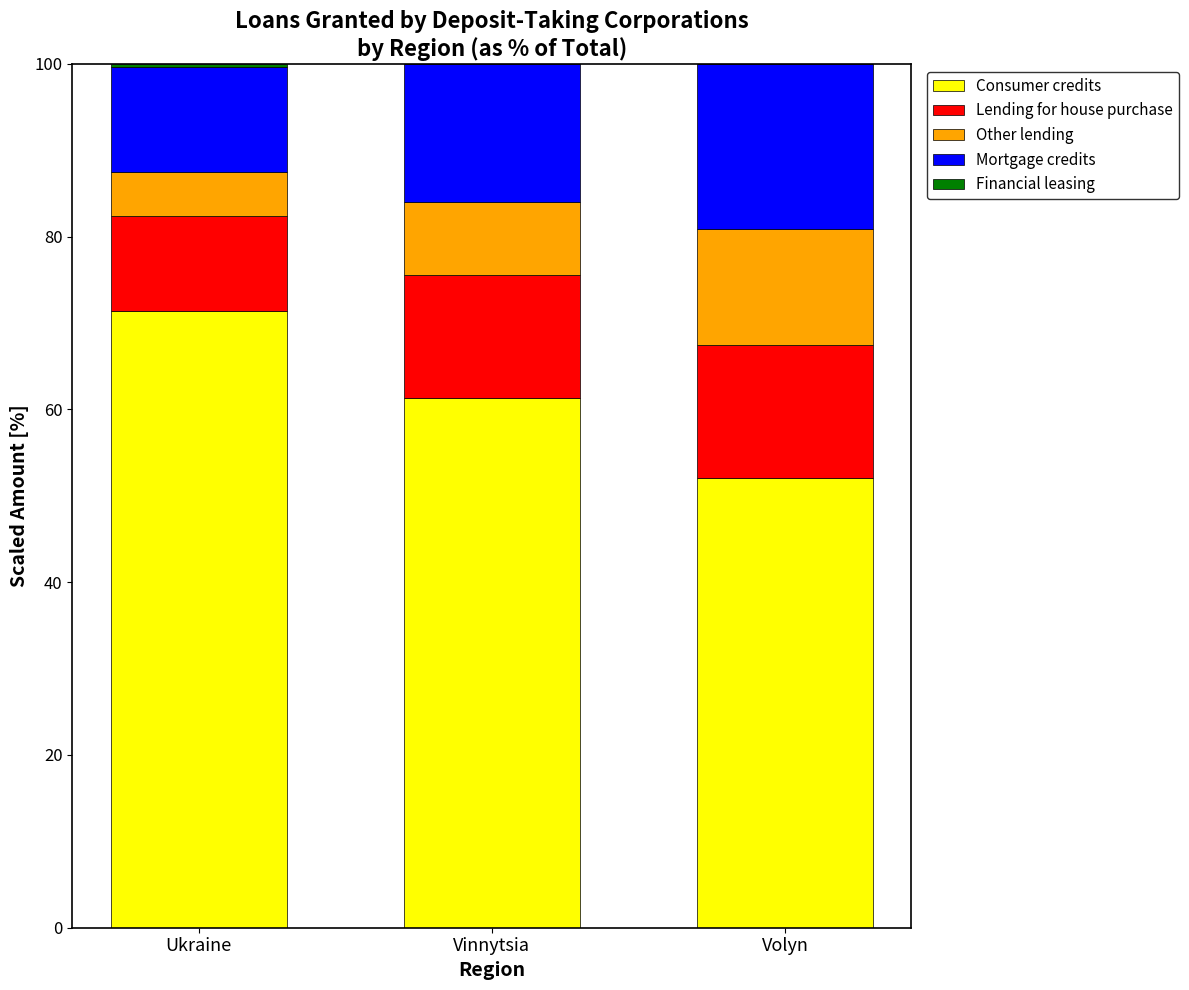

Count the number of data series in this chart.

5